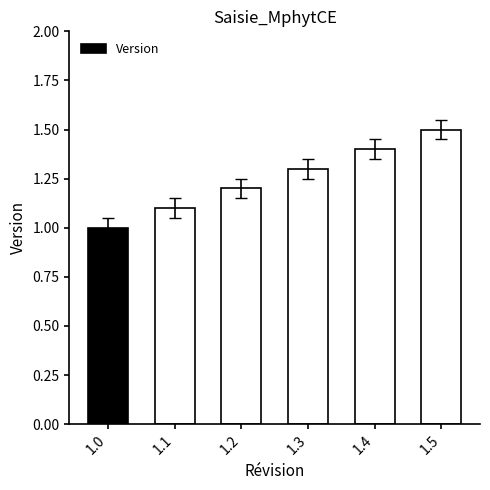

Reading right to left, transcribe all the data shown in this chart.

1.5=1.5	1.4=1.4	1.3=1.3	1.2=1.2	1.1=1.1	1.0=1.0